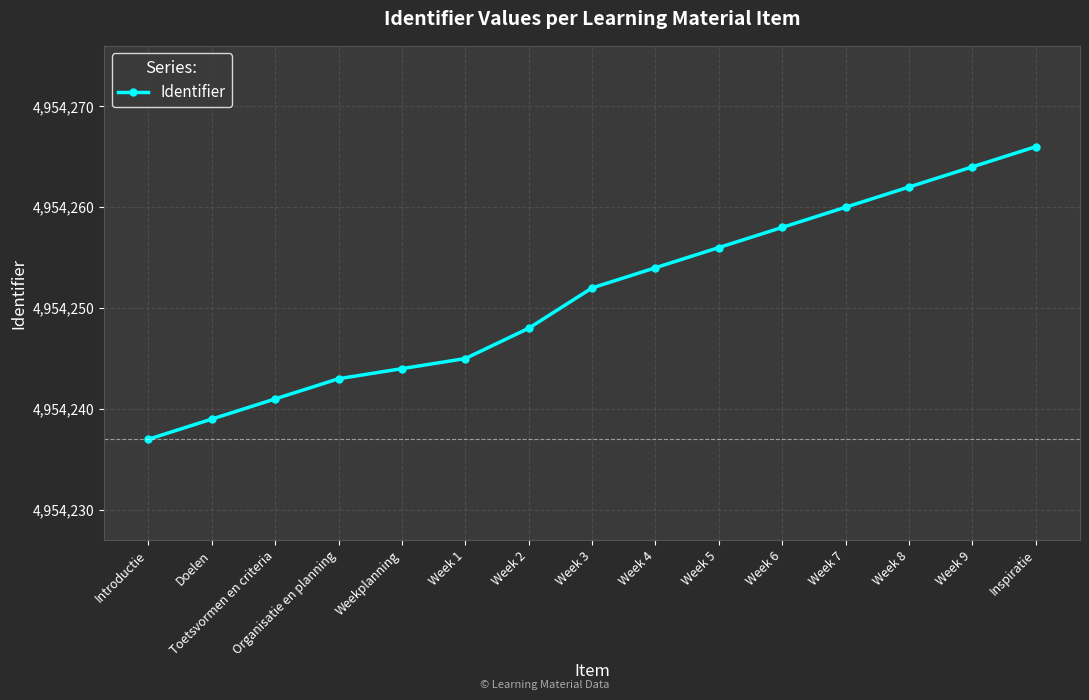

What position from the right is Week 2?

9